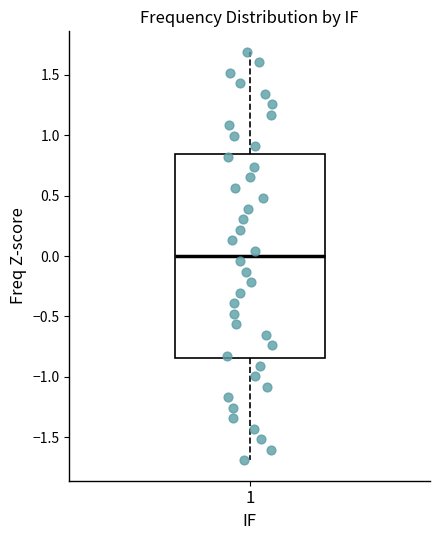

Read this box plot against the y-axis: the position of the median line, the range covered by the box, and the ends of both whiskers. The values are not printed on the chart, so give them approximately, as read against the axis.

median 0.00, box -0.85 to 0.85, whiskers -1.70 to 1.70